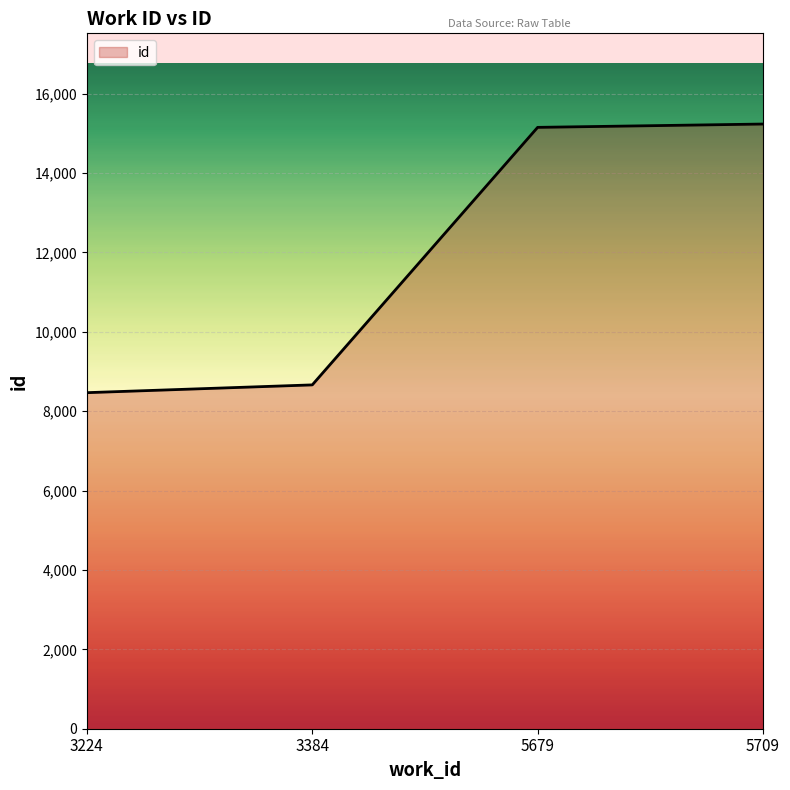

At which label is the value closest to 11852?

3384